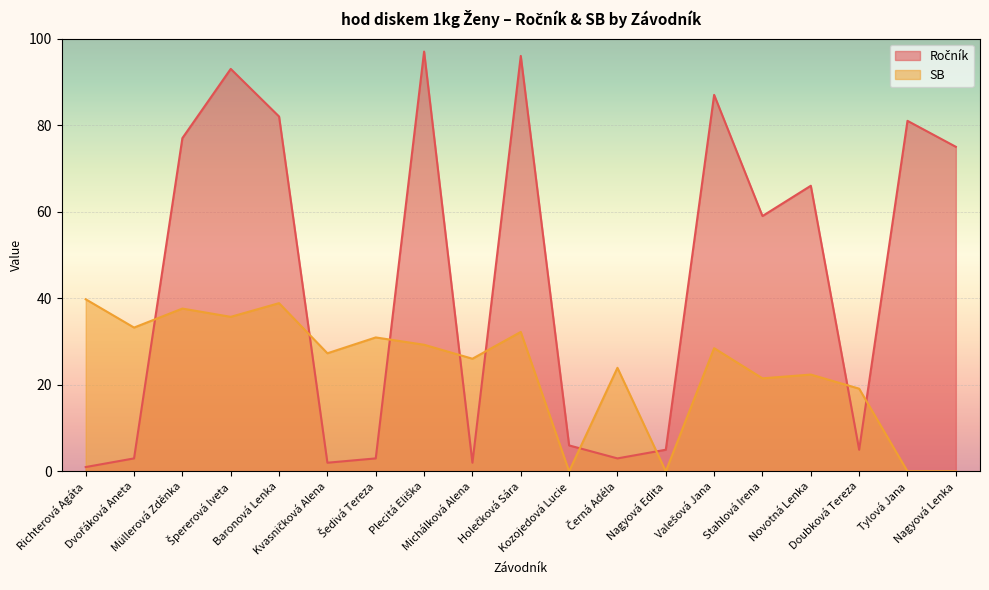

At which category is the sum across all series the highest?

Špererová Iveta